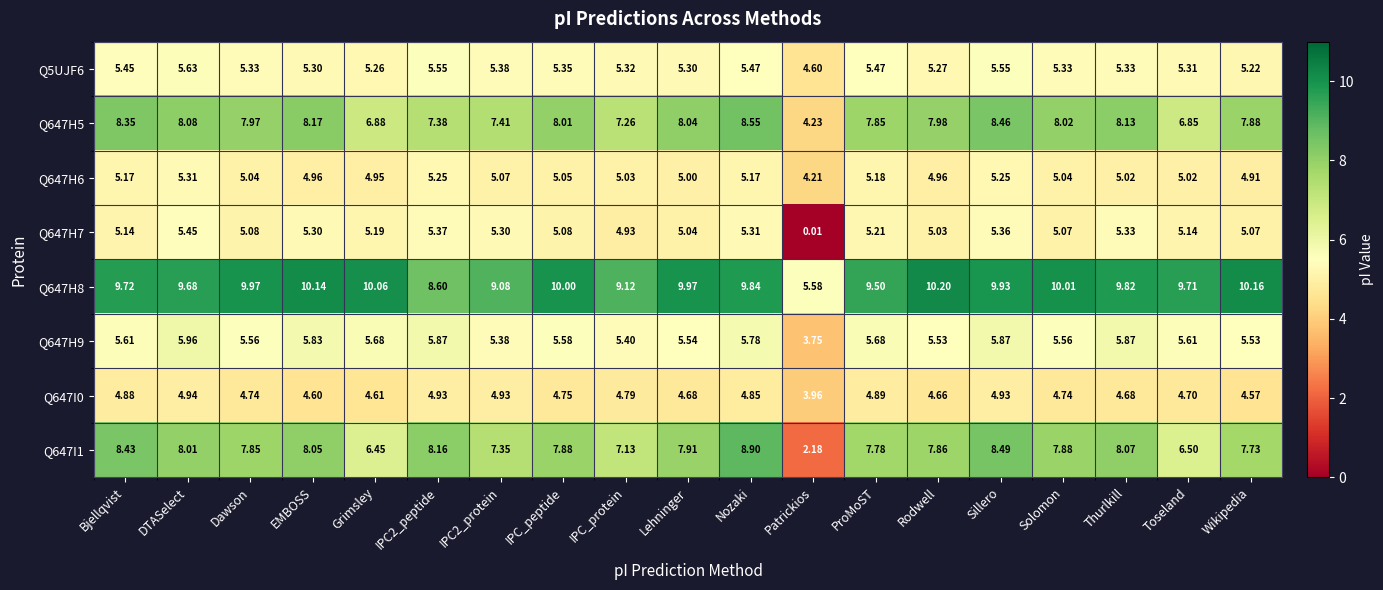

Where is Q5UJF6 nearest to the value 5?

Wikipedia